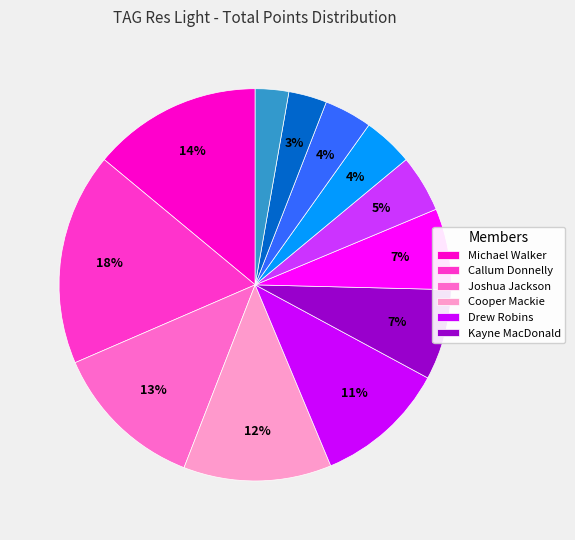

Is there a majority slice in this chart?

No